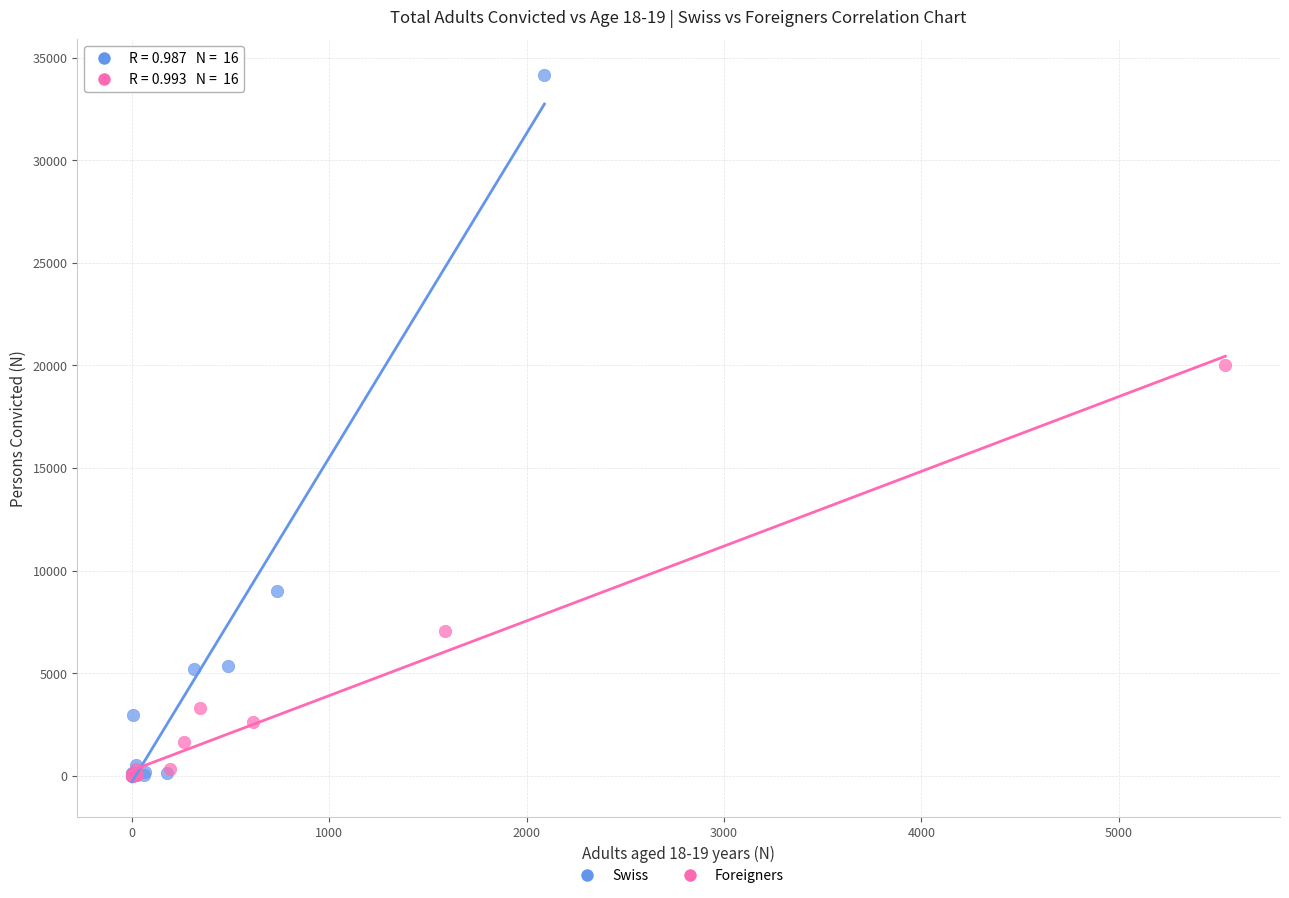

Which series has the largest Y range (max minus min)?

Swiss